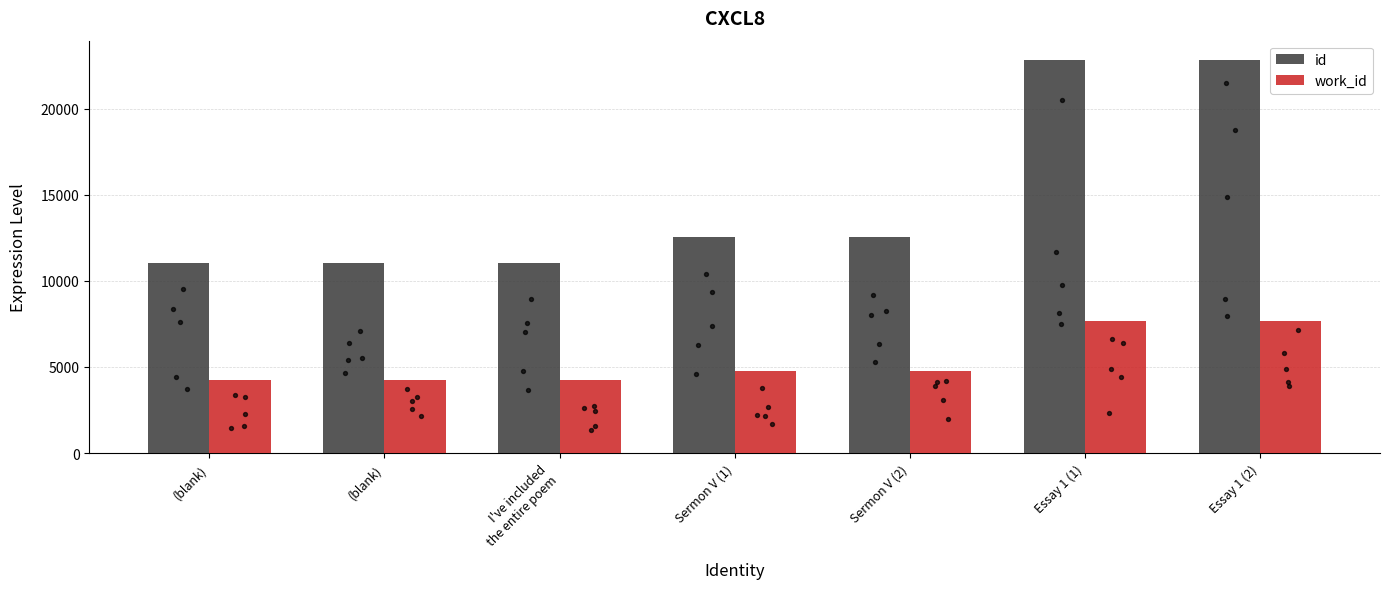

What are all the series names shown in the legend?

id, work_id